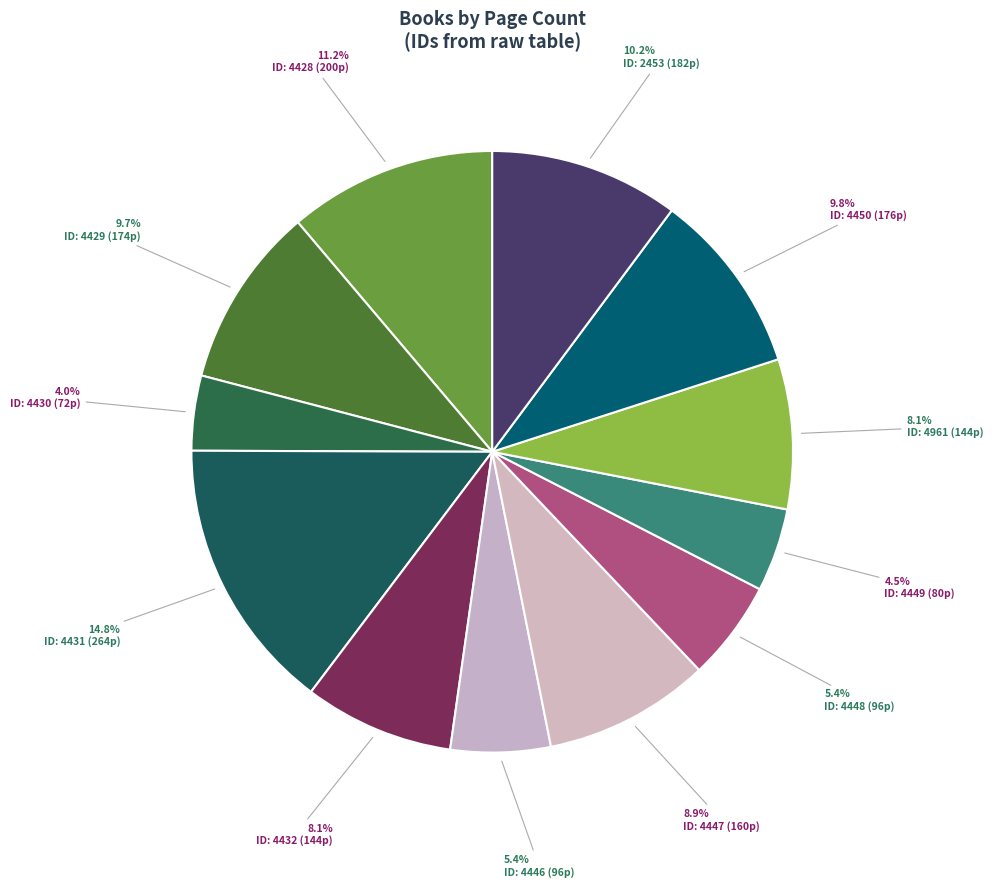

Count the number of slices in the pie.

12